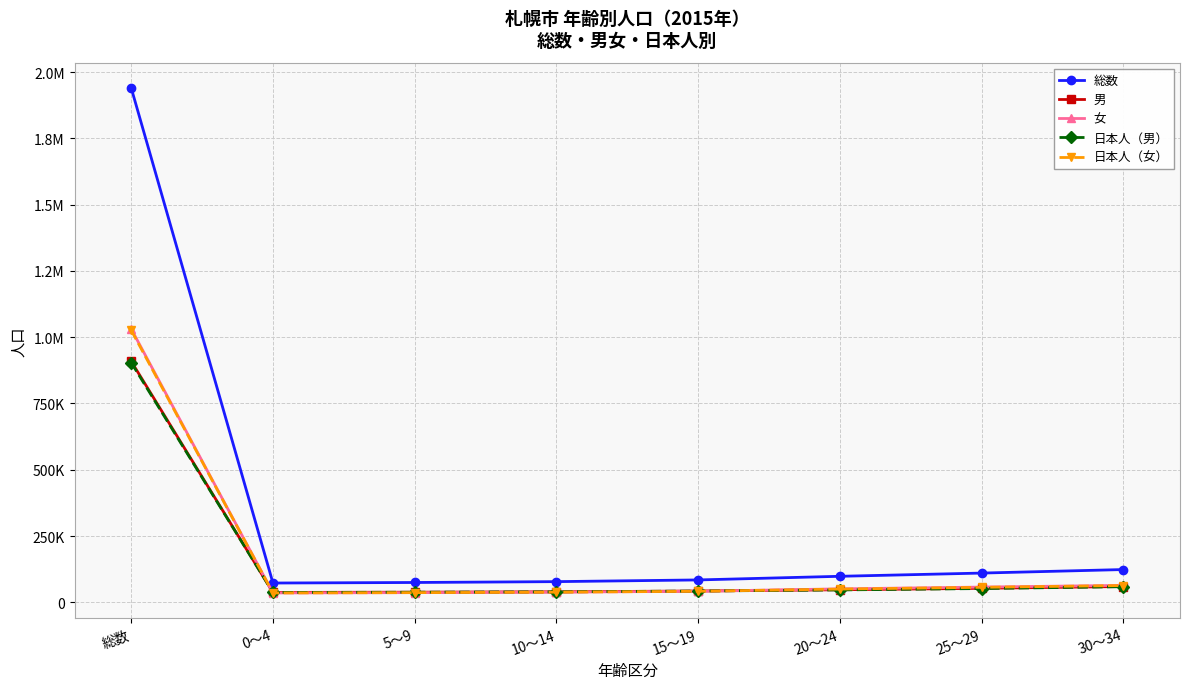

Reading left to right, transcribe all the data shown in this chart.

総数: 総数=1940041	0～4=72790	5～9=74810	10～14=78034	15～19=84447	20～24=98171	25～29=110320	30～34=123614
男: 総数=908910	0～4=37341	5～9=38184	10～14=39628	15～19=42695	20～24=47389	25～29=52840	30～34=59662
女: 総数=1031131	0～4=35449	5～9=36626	10～14=38406	15～19=41752	20～24=50782	25～29=57480	30～34=63952
日本人（男）: 総数=904098	0～4=37156	5～9=38075	10～14=39548	15～19=42543	20～24=46847	25～29=51982	30～34=58996
日本人（女）: 総数=1026174	0～4=35302	5～9=36527	10～14=38331	15～19=41611	20～24=49990	25～29=56605	30～34=63315